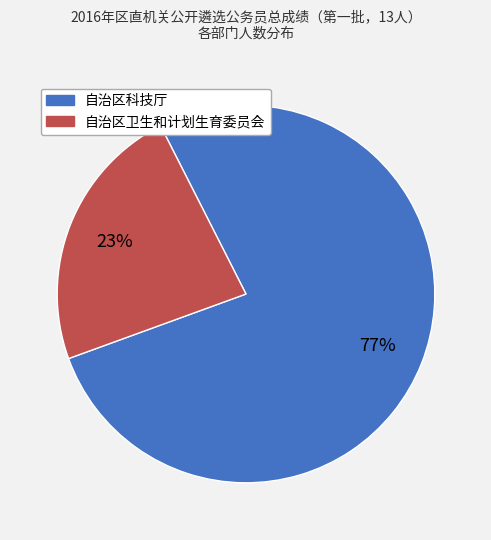

Is it true that 自治区卫生和计划生育委员会 is 23% of the pie?

True